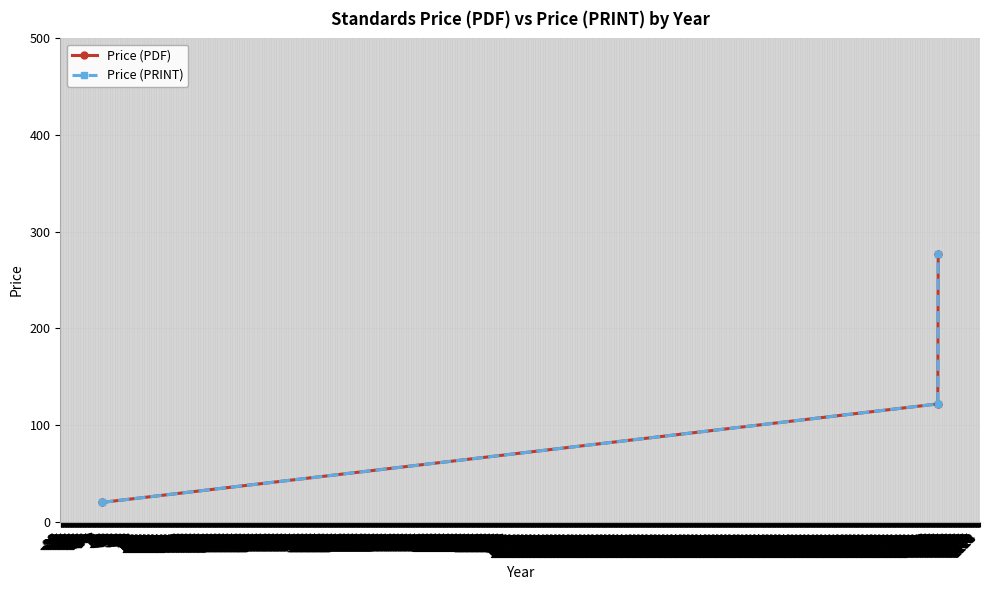

Is this an area chart (filled region under the line)?

No